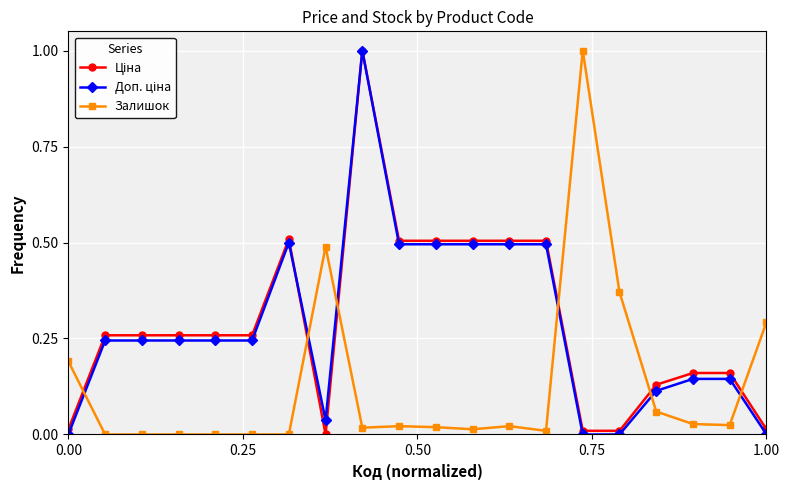

What is the maximum value shown in the chart?

1.0